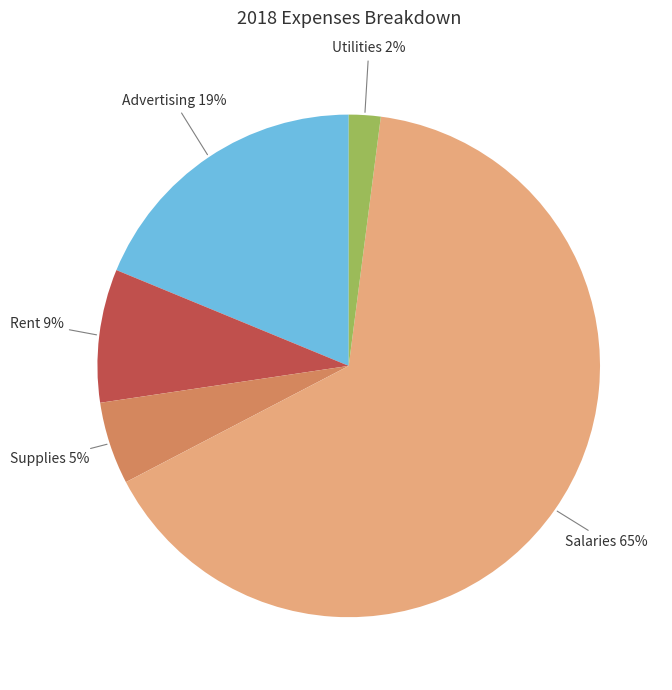

To the nearest percent, what is the difference between the largest and smallest slice percentages?

63%